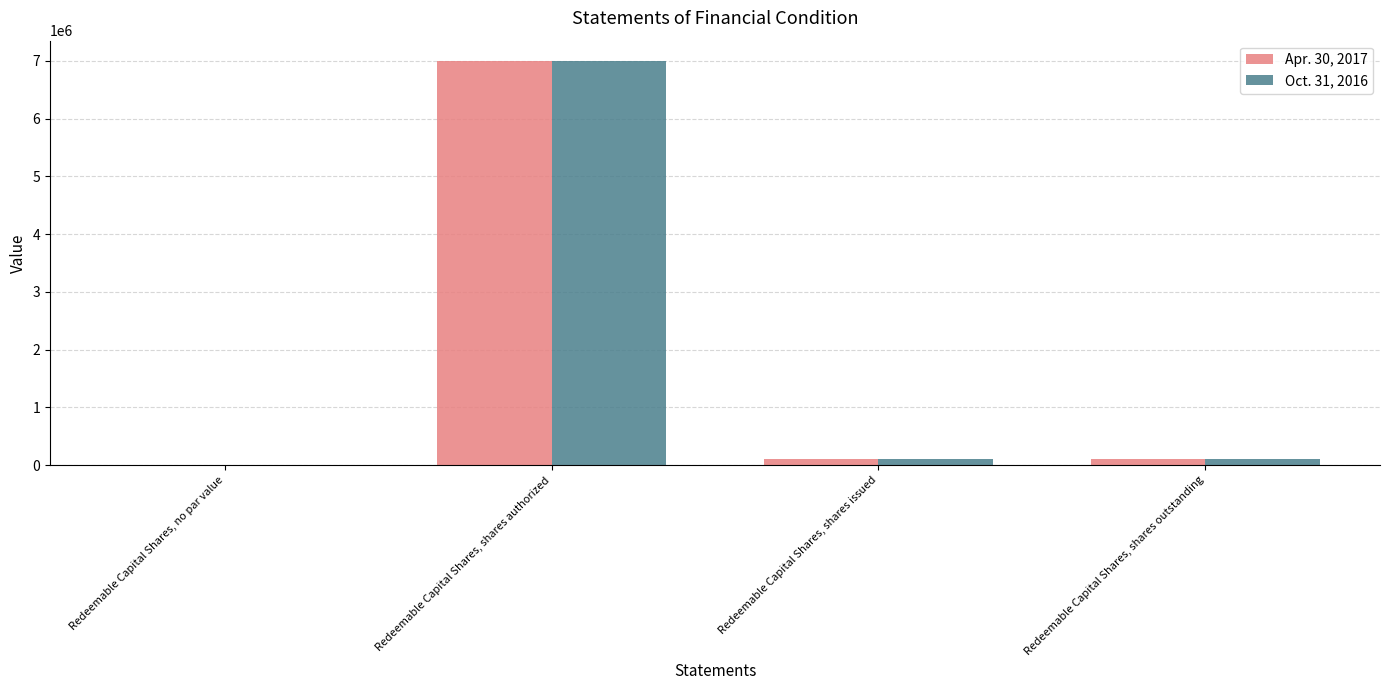

Count the number of data series in this chart.

2